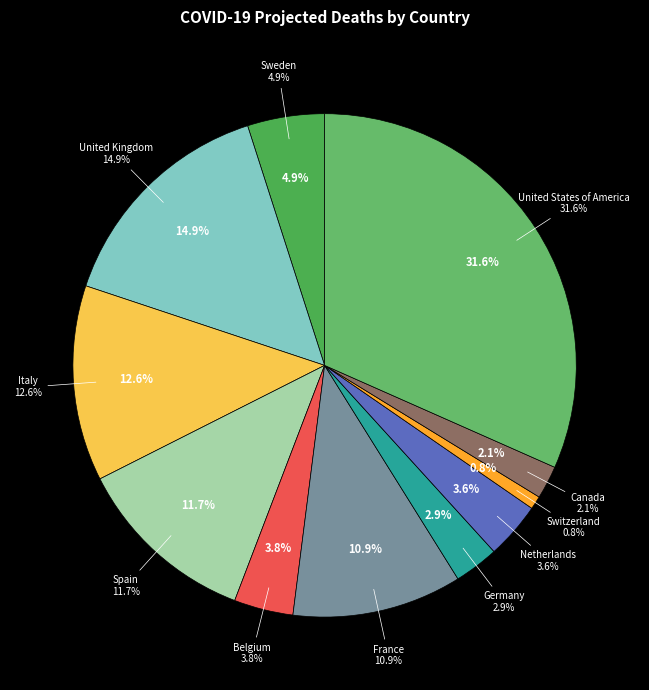

To the nearest percent, what is the average slice percentage?

9%